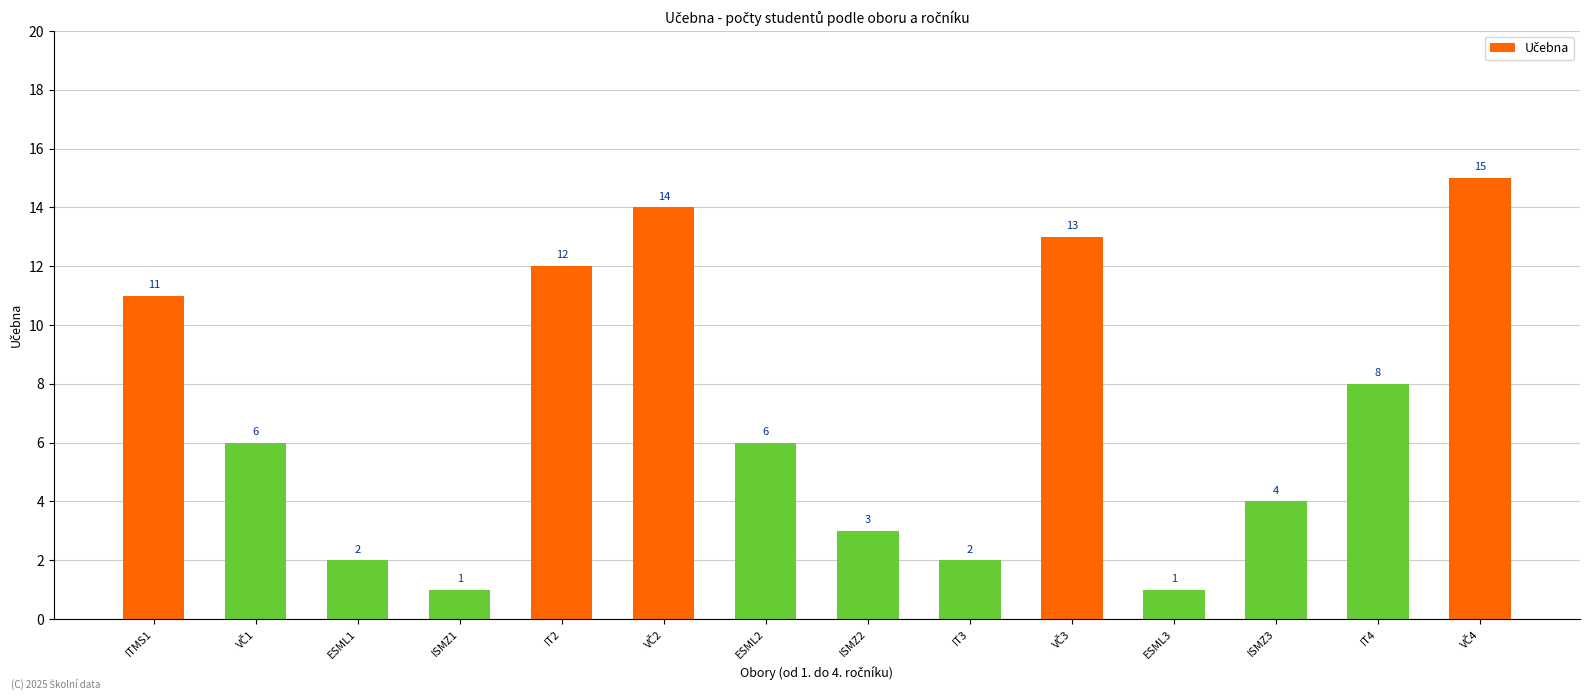

Reading left to right, what are all the values shown in this chart?

11	6	2	1	12	14	6	3	2	13	1	4	8	15